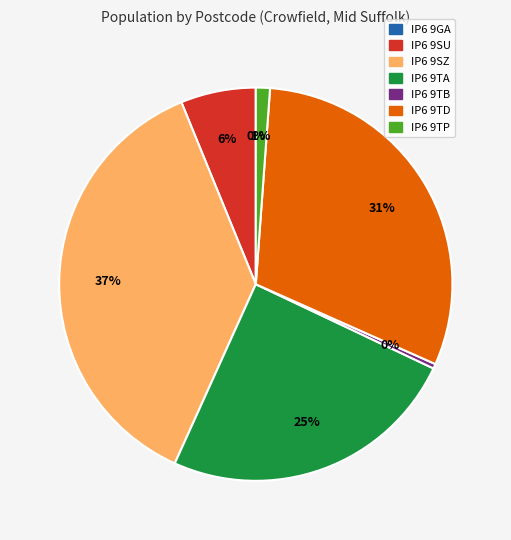

Count the number of slices in the pie.

7